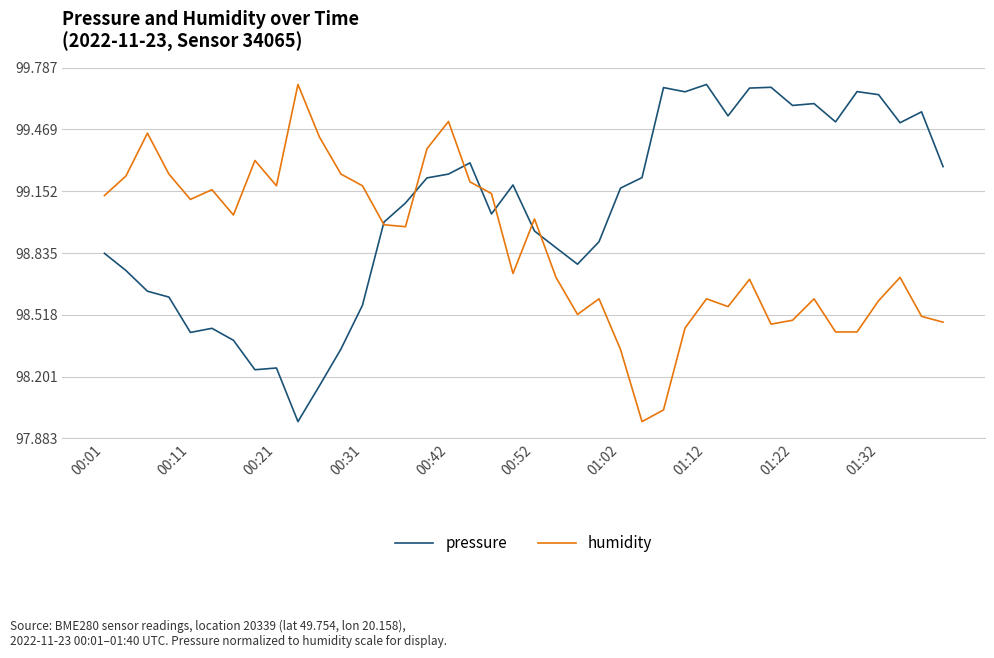

Rank the series by their average value, from lowest to highest.

humidity, pressure